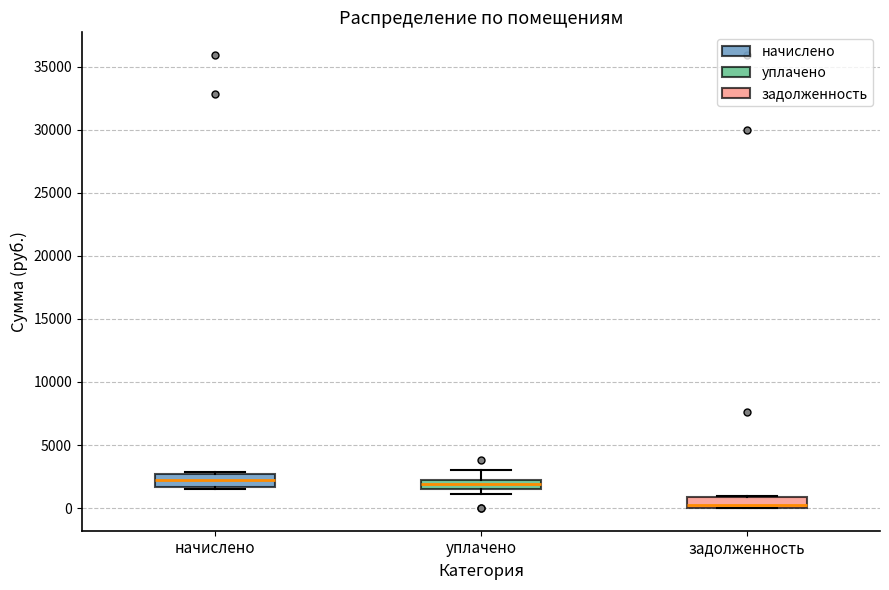

Reading left to right, transcribe this box plot: for each box, give where its median line is, the range the box spans, and where its two whiskers end, as read against the y-axis. The values are not printed on the chart, so give them approximately, as read against the axis.

начислено: median 2000, box 1500 to 2500, whiskers 1500 (just below the box's lower edge) to 3000
уплачено: median 2000 (inside the box), box 1500 to 2000, whiskers 1000 to 3000
задолженность: median 500, box 0 to 1000, whiskers 0 to 1000